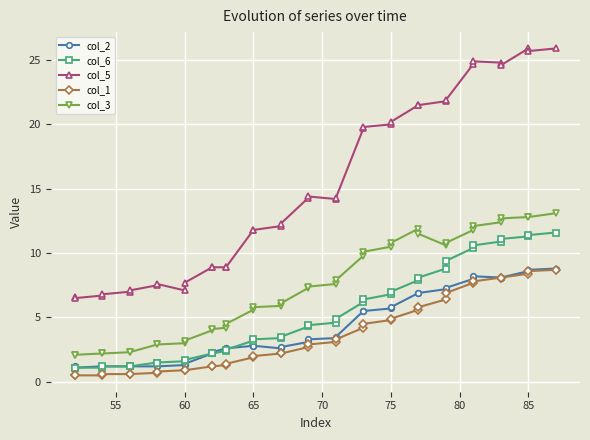

What is the difference between the maximum and minimum values in the col_3 series?

11.0